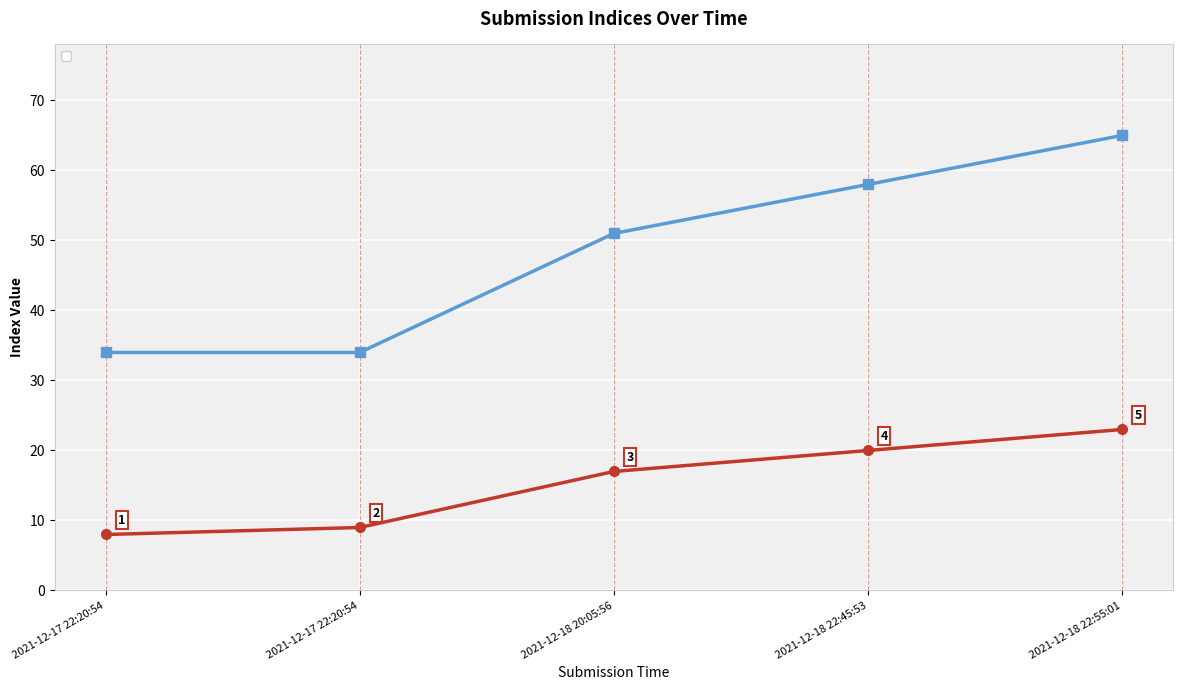

Rank the categories by _index value from lowest to highest.

2021-12-17 22:20:54, 2021-12-17 22:20:54, 2021-12-18 20:05:56, 2021-12-18 22:45:53, 2021-12-18 22:55:01